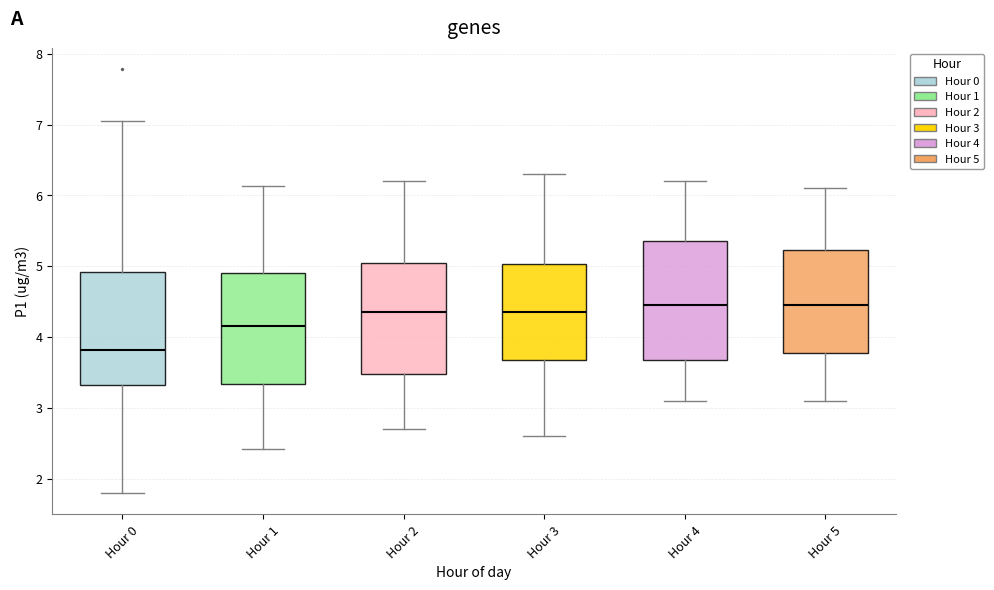

Reading left to right, transcribe this box plot: for each box, give where its median line is, the range the box spans, and where its two whiskers end, as read against the y-axis. The values are not printed on the chart, so give them approximately, as read against the axis.

Hour 0: median 3.8, box 3.3 to 4.9, whiskers 1.8 to 7.1
Hour 1: median 4.2, box 3.3 to 4.9, whiskers 2.4 to 6.1
Hour 2: median 4.4, box 3.5 to 5.1, whiskers 2.7 to 6.2
Hour 3: median 4.4, box 3.7 to 5.0, whiskers 2.6 to 6.3
Hour 4: median 4.5, box 3.7 to 5.4, whiskers 3.1 to 6.2
Hour 5: median 4.5, box 3.8 to 5.2, whiskers 3.1 to 6.1